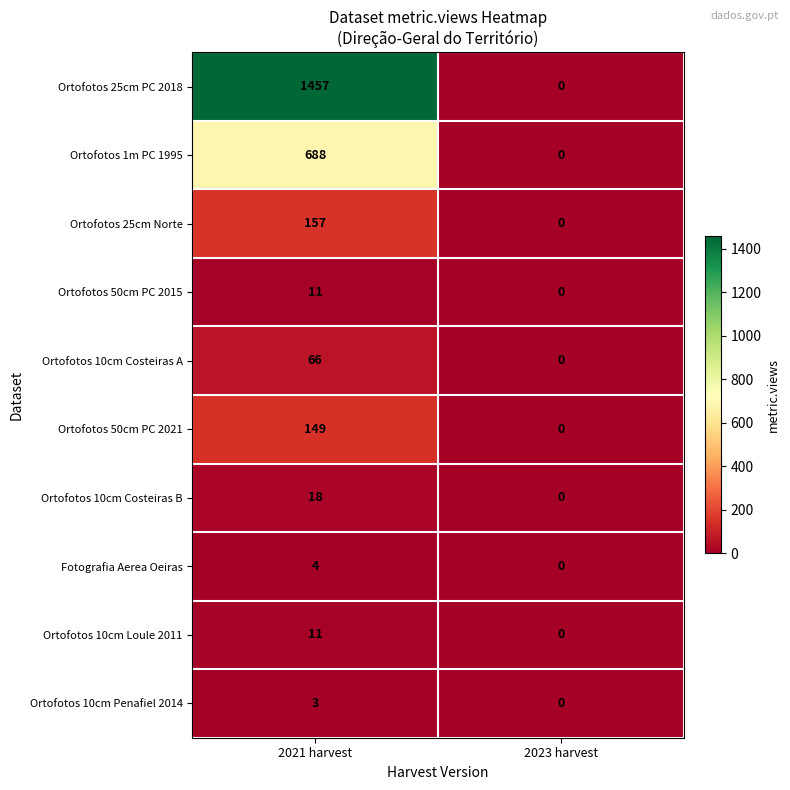

At how many categories does at least one series exceed 260?

1